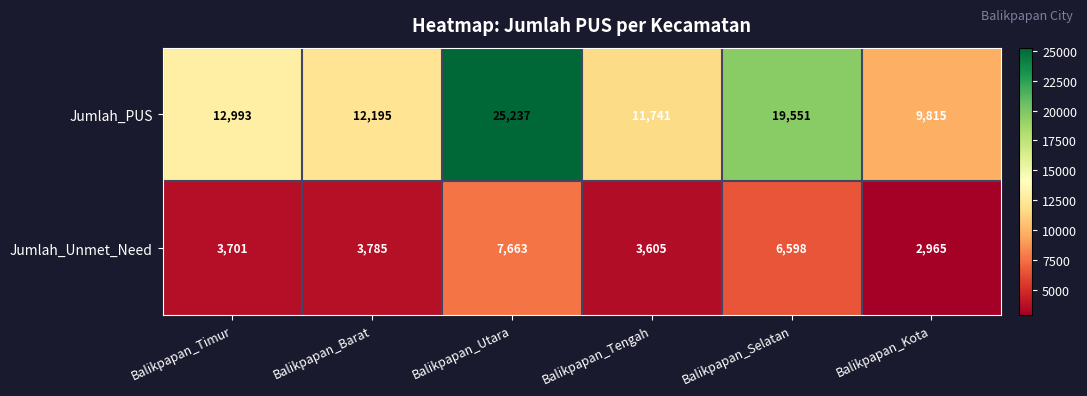

List the series in order of their peak value, lowest first.

Jumlah_Unmet_Need, Jumlah_PUS